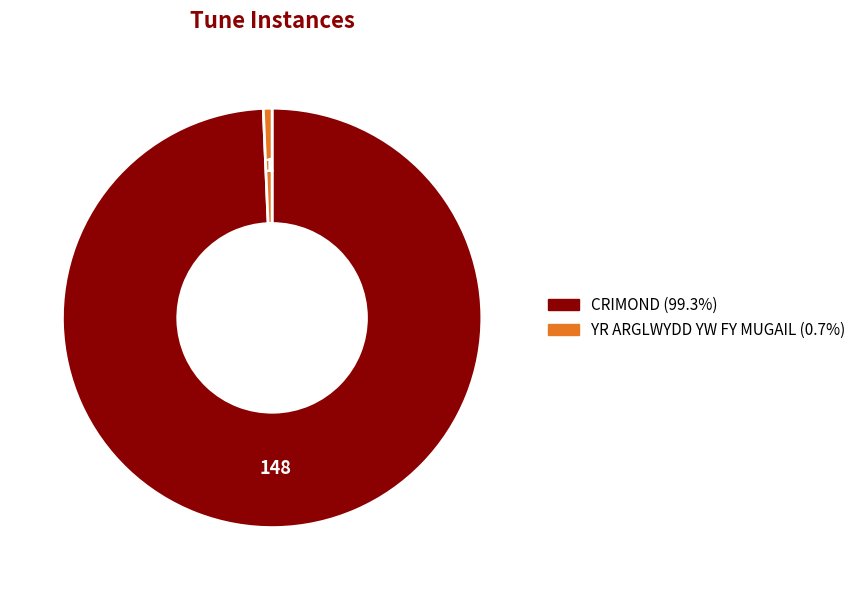

What is the largest slice in the pie chart?

CRIMOND